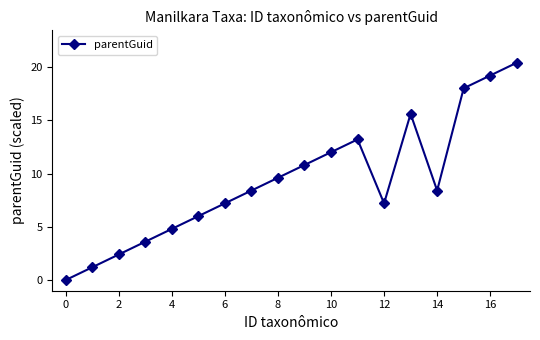

What is the maximum value shown in the chart?

20.4